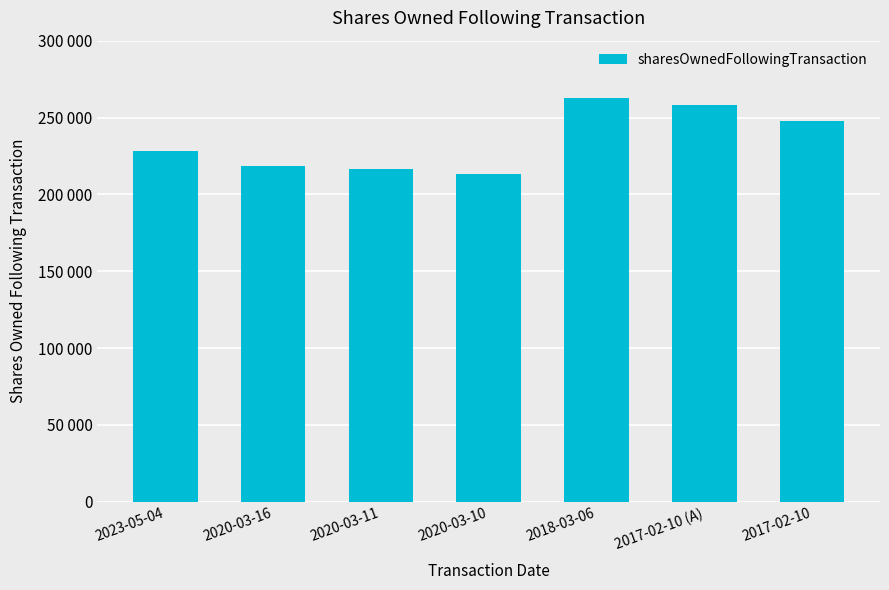

Where does the data first go above 228087?

2018-03-06